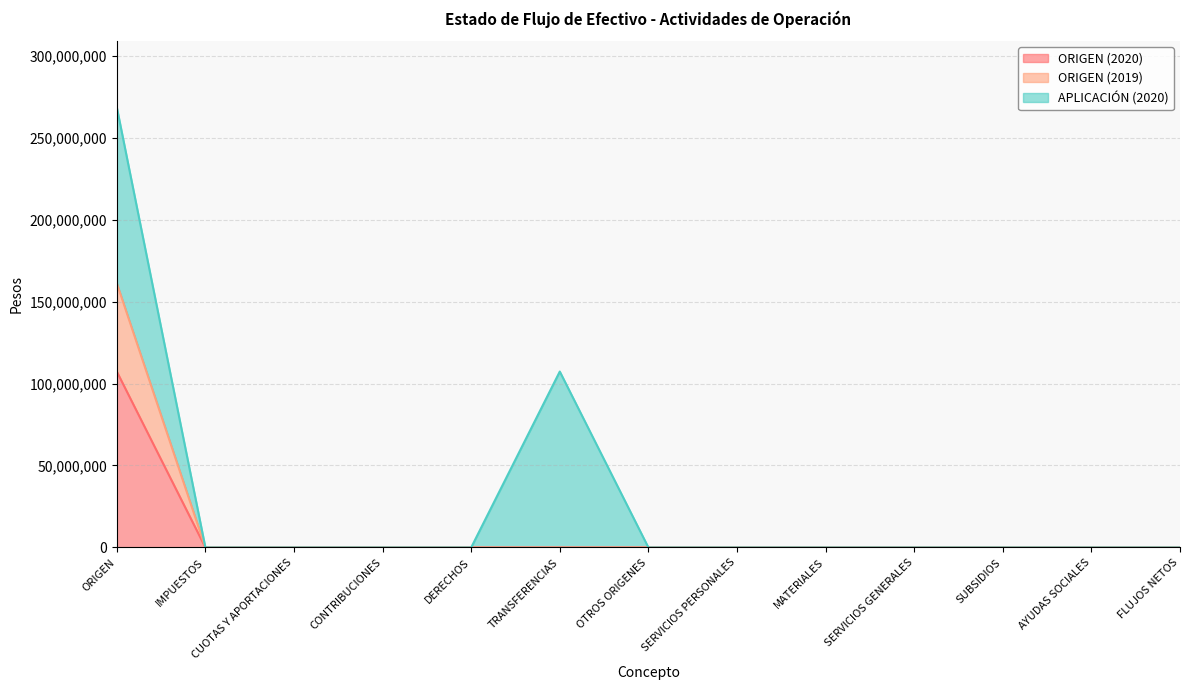

True or false: ORIGEN (2020) has a value of 0 at AYUDAS SOCIALES.

True